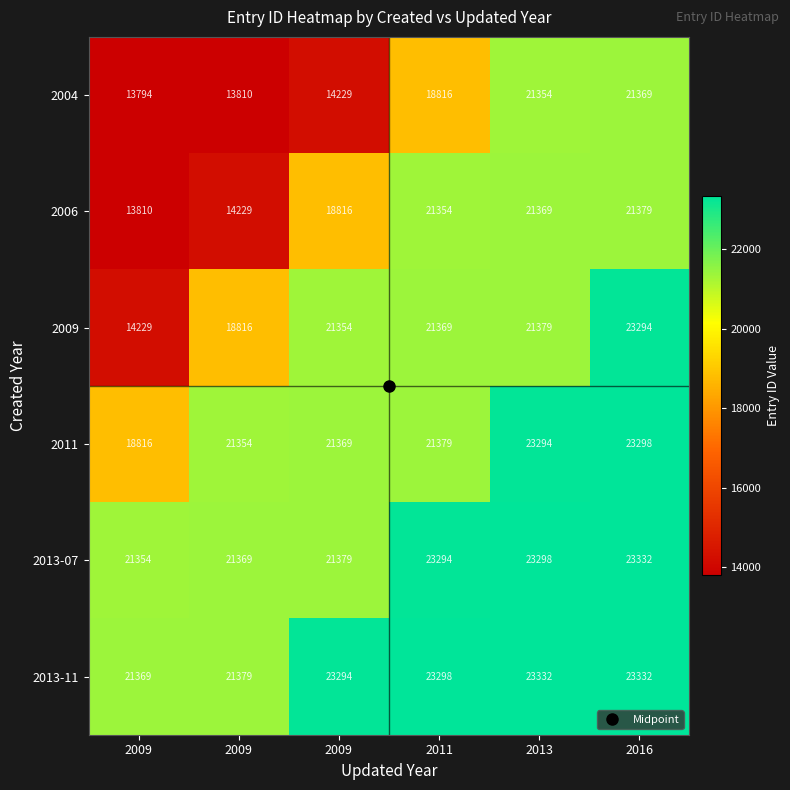

Which series changed the most between 2009 and 2009?

2009